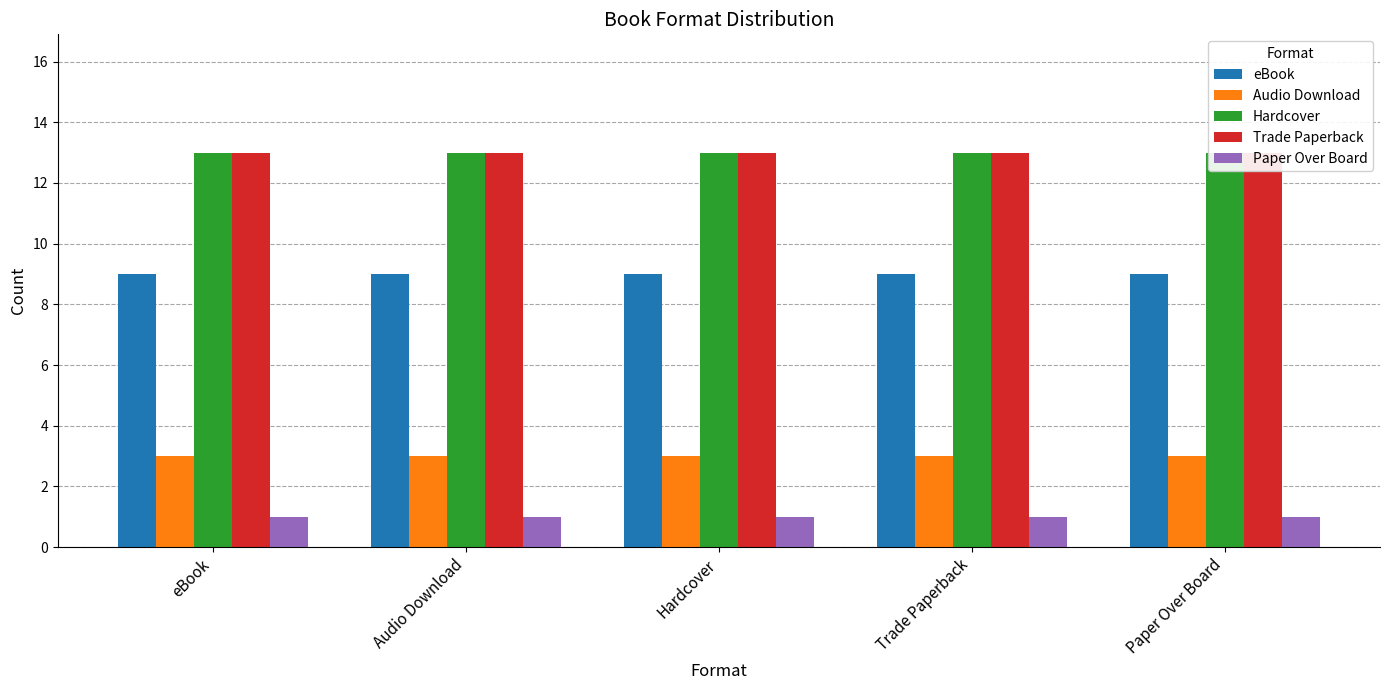

The Audio Download series shows 3 at Paper Over Board. True or false?

True